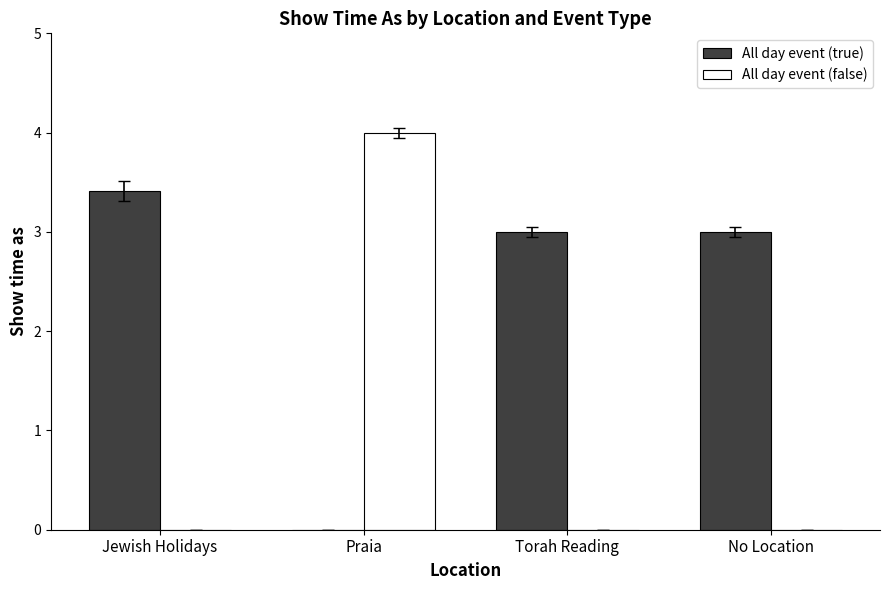

The value of All day event (true) at Torah Reading is 4.1. True or false?

False